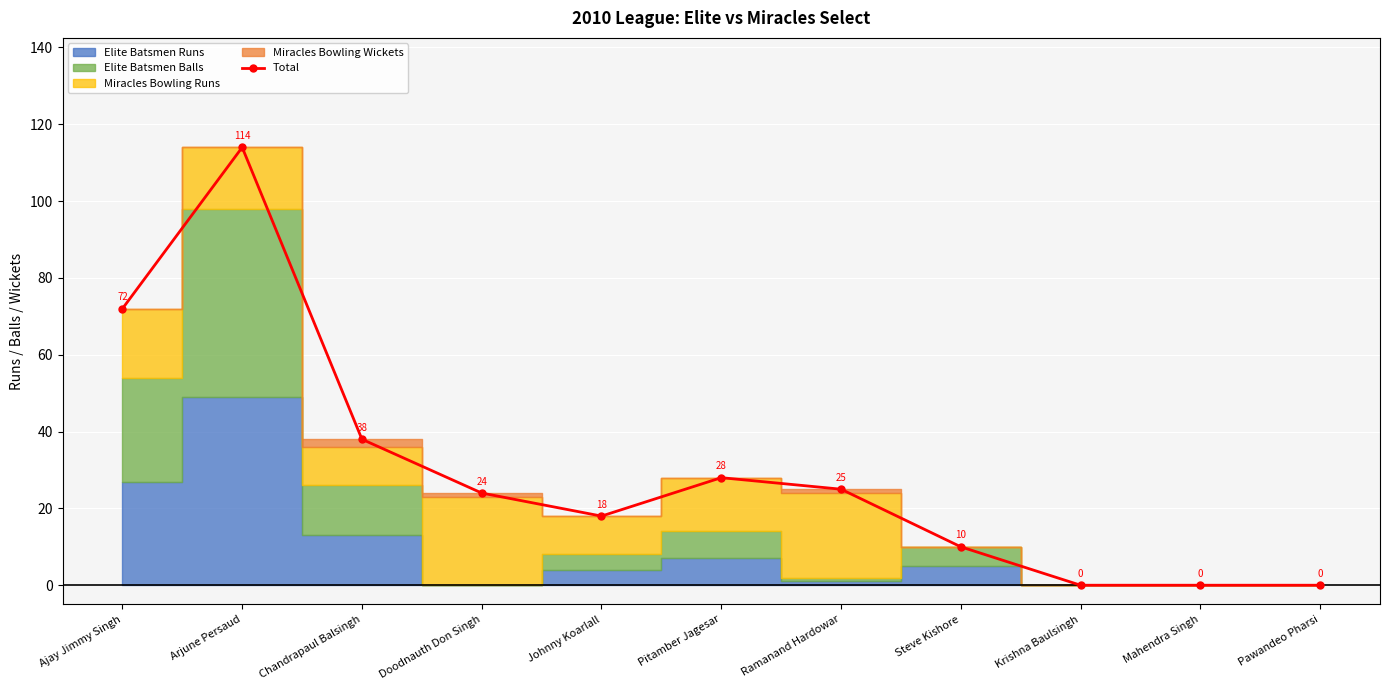

What is the difference between the values at Ramanand Hardowar and Pawandeo Pharsi?

25